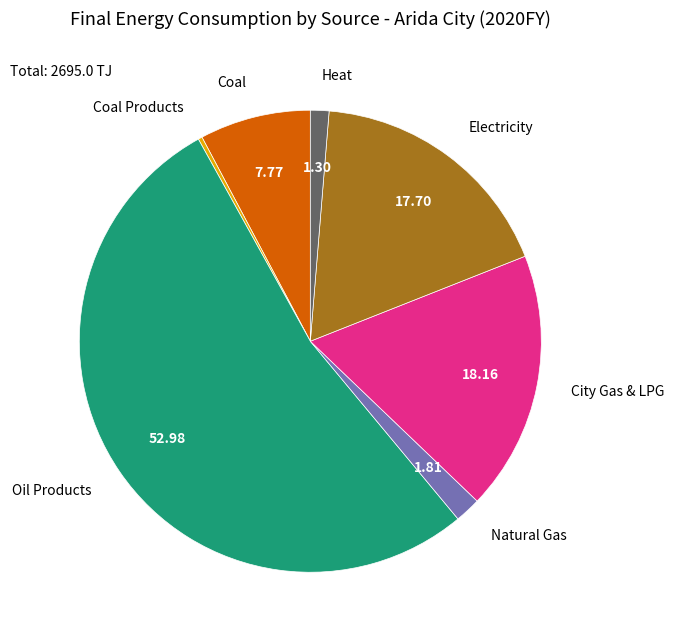

Does Oil Products account for over 50% of the chart?

Yes